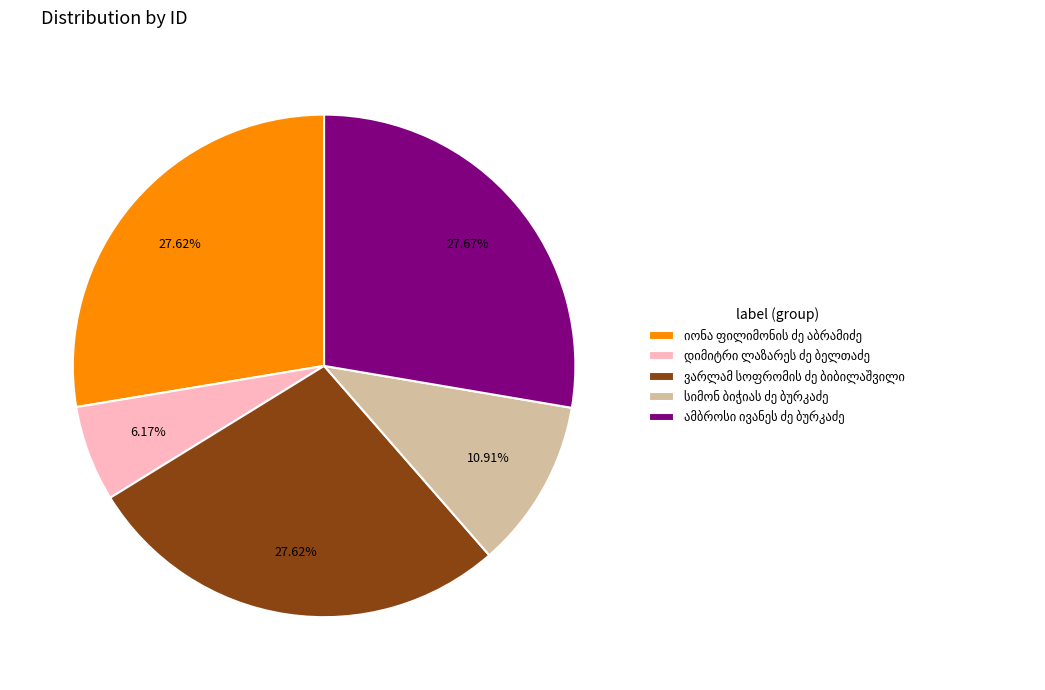

Is there a majority slice in this chart?

No